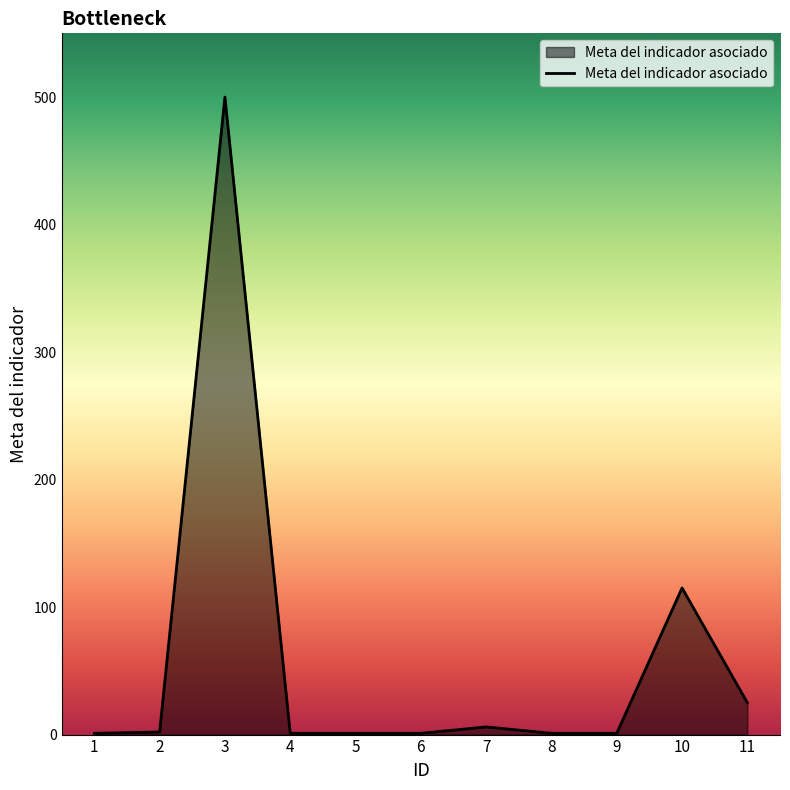

What is the change in value from 2 to 5?

-1